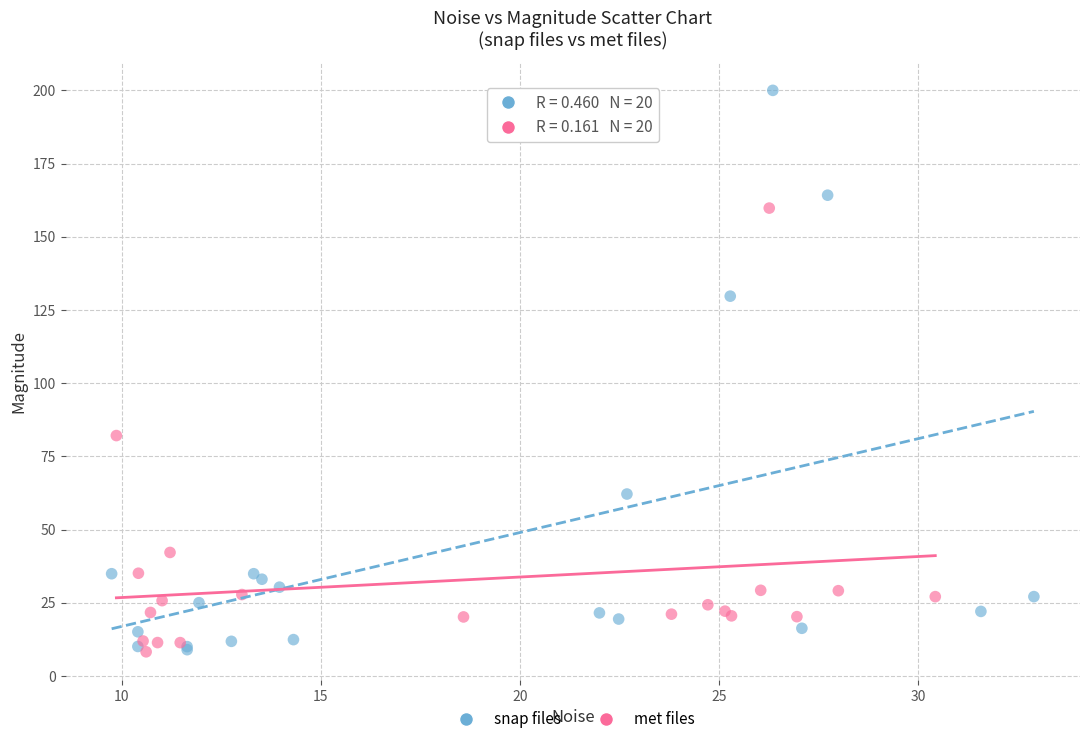

What are all the series names shown in the legend?

snap files, met files